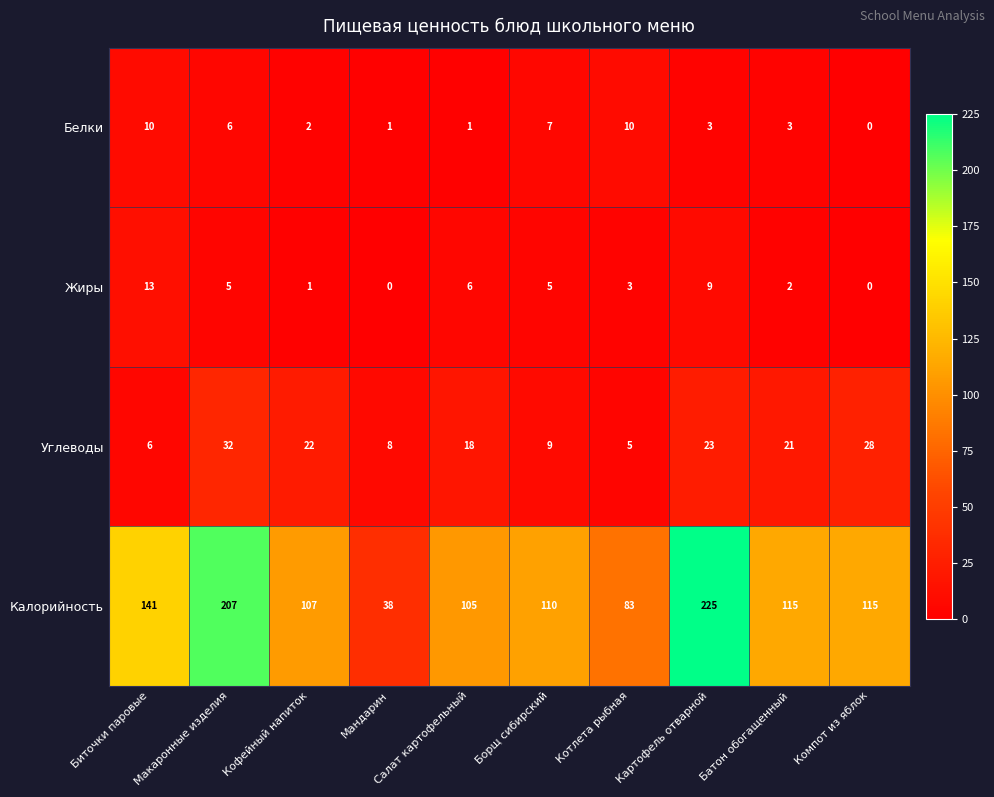

What is the total value across all series at Картофель отварной?

260